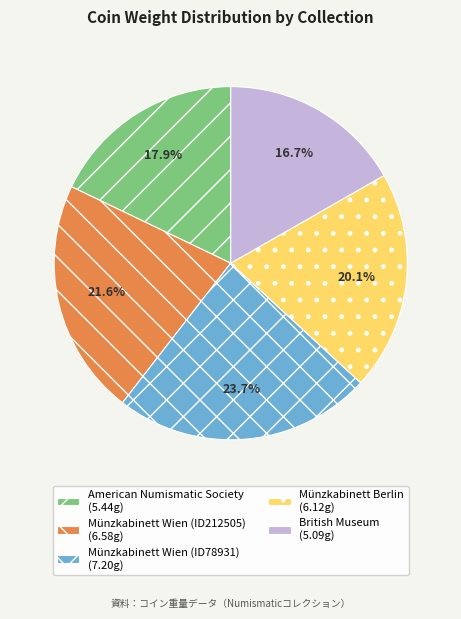

Rank the categories by value from lowest to highest.

British Museum, American Numismatic Society, Münzkabinett Berlin, Münzkabinett Wien (ID212505), Münzkabinett Wien (ID78931)